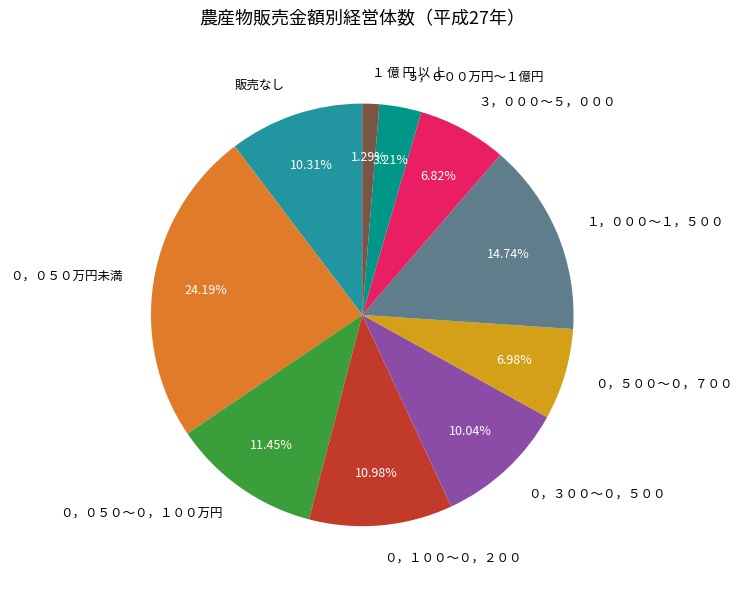

Is １ 億 円 以 上 the majority of the pie?

No